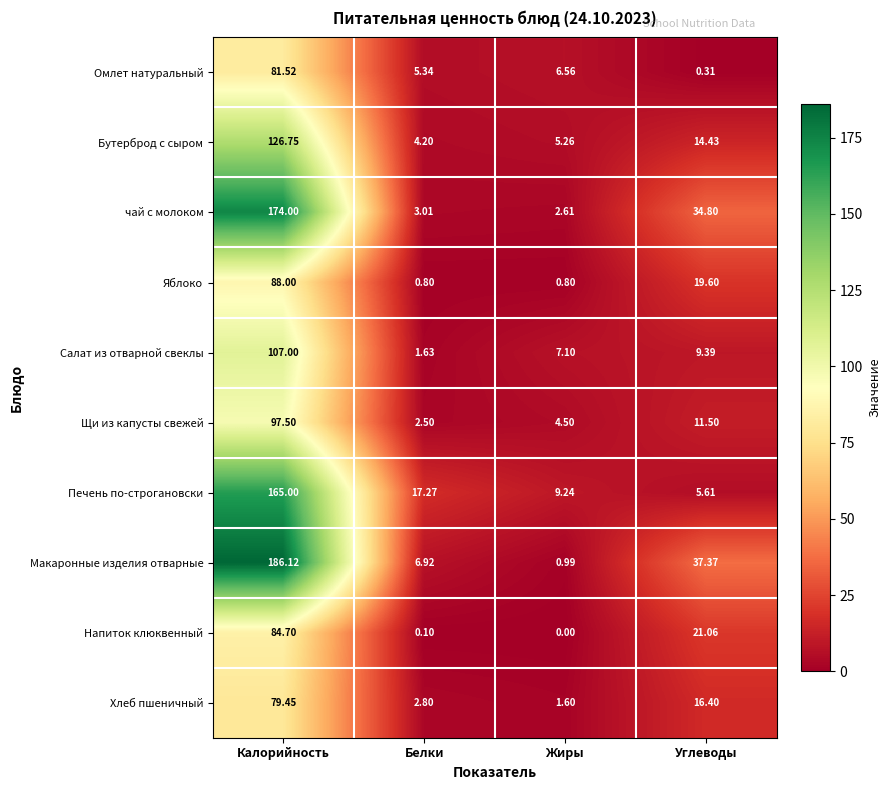

Which series has the largest range (max minus min)?

Макаронные изделия отварные